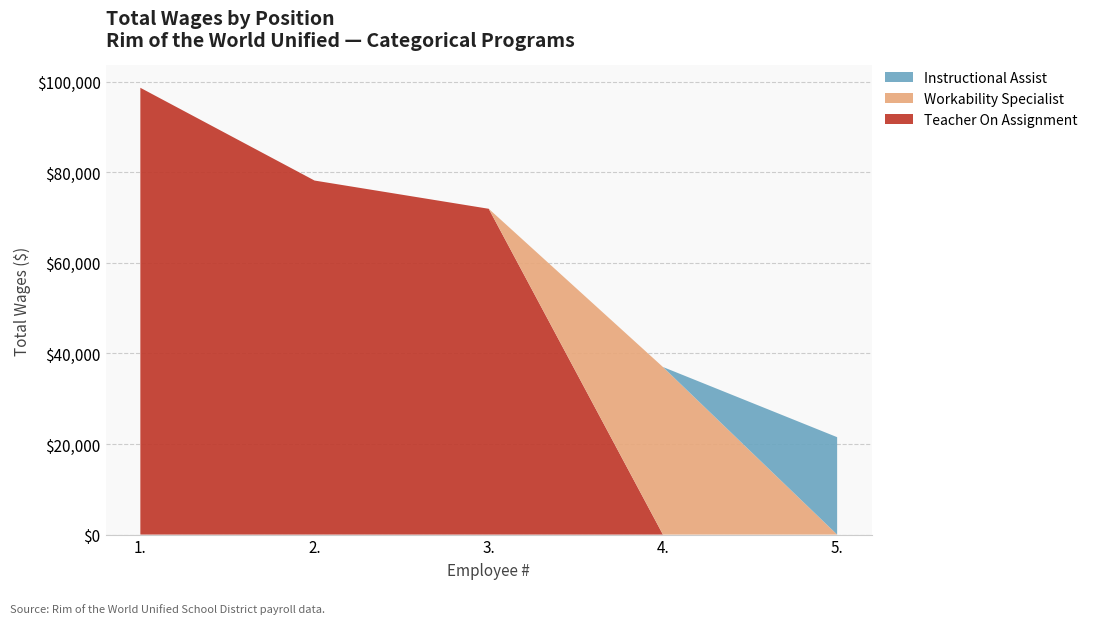

What is the highest value of the Teacher On Assignment series?

98623